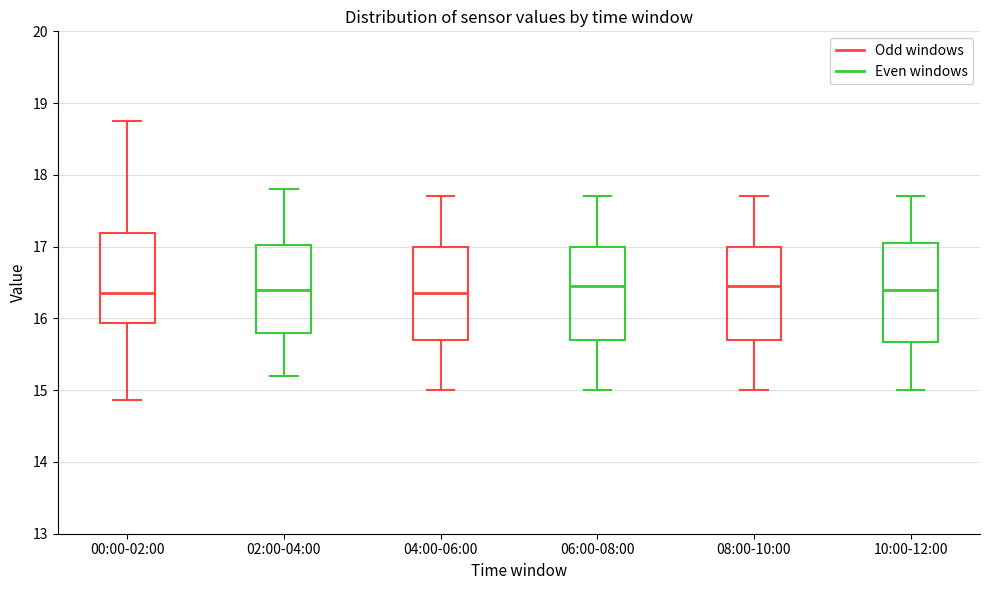

Reading left to right, transcribe this box plot: for each box, give where its median line is, the range the box spans, and where its two whiskers end, as read against the y-axis. The values are not printed on the chart, so give them approximately, as read against the axis.

00:00-02:00: median 16.4, box 15.9 to 17.2, whiskers 14.9 to 18.8
02:00-04:00: median 16.4, box 15.8 to 17.0, whiskers 15.2 to 17.8
04:00-06:00: median 16.4, box 15.7 to 17.0, whiskers 15.0 to 17.7
06:00-08:00: median 16.5, box 15.7 to 17.0, whiskers 15.0 to 17.7
08:00-10:00: median 16.5, box 15.7 to 17.0, whiskers 15.0 to 17.7
10:00-12:00: median 16.4, box 15.7 to 17.1, whiskers 15.0 to 17.7